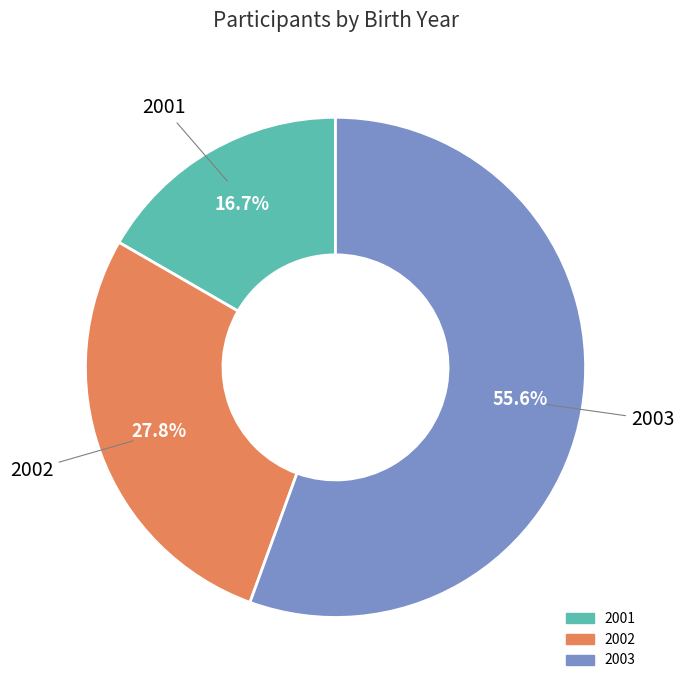

Rank the categories by value from lowest to highest.

2001, 2002, 2003